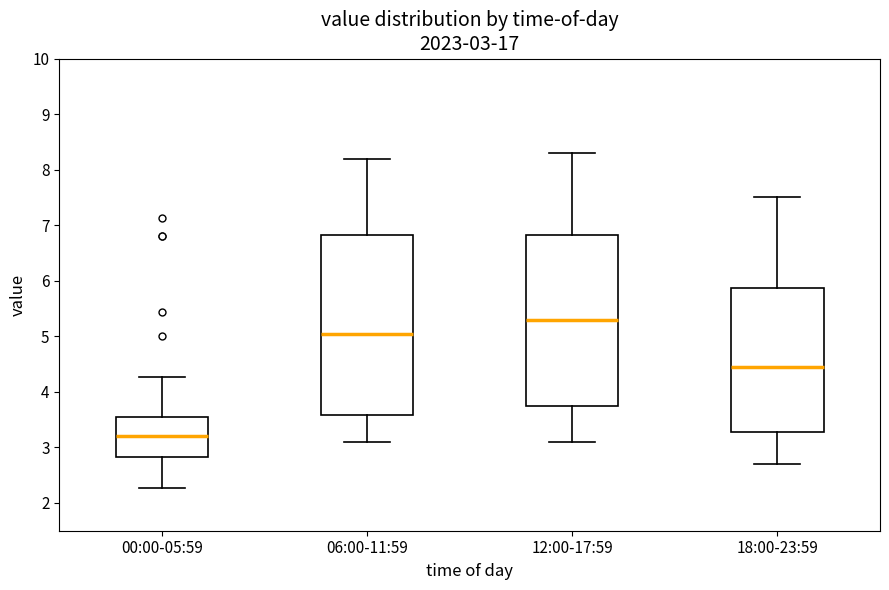

Which box's median line is the lowest?

00:00-05:59